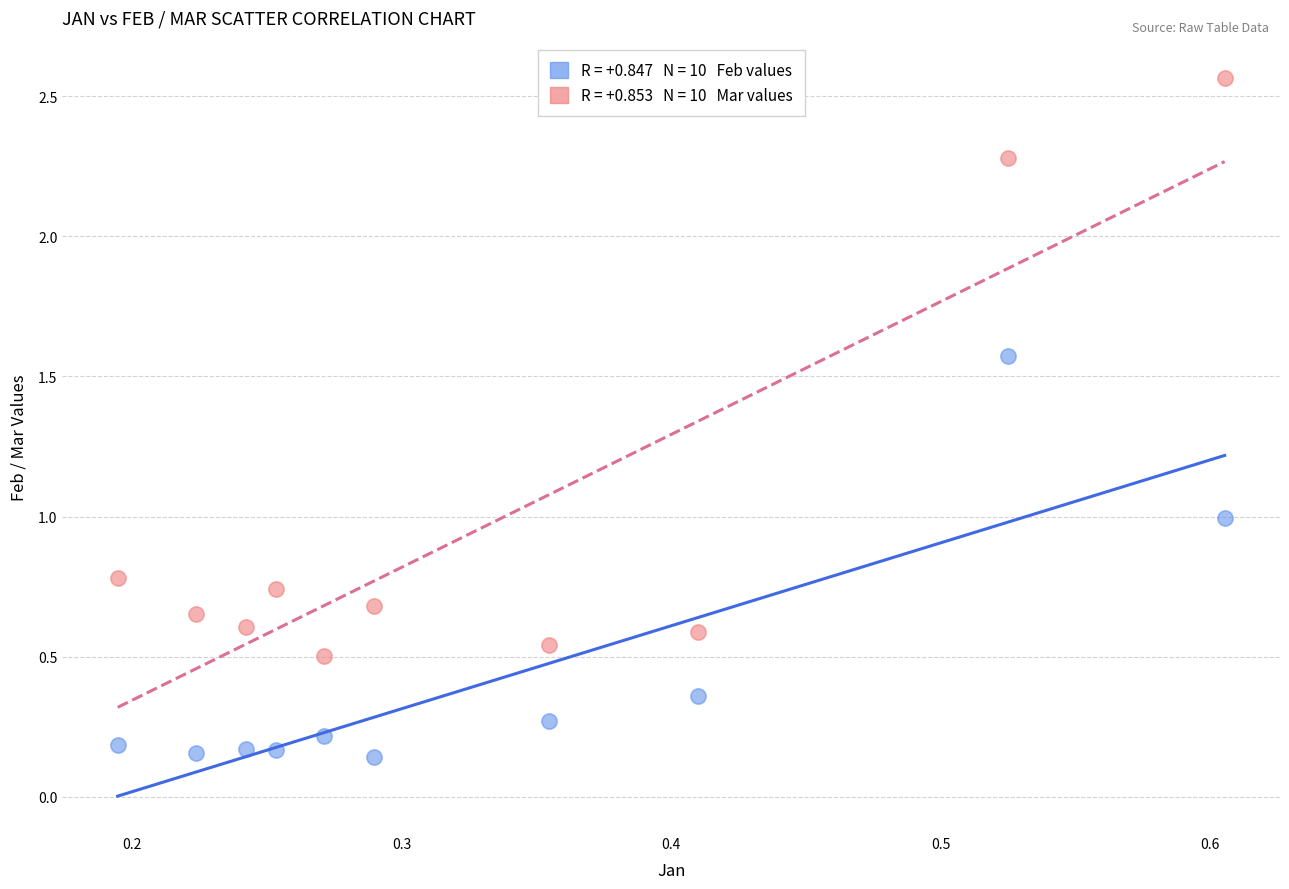

Across all data points, what is the range of Y values (max minus min)?

2.4